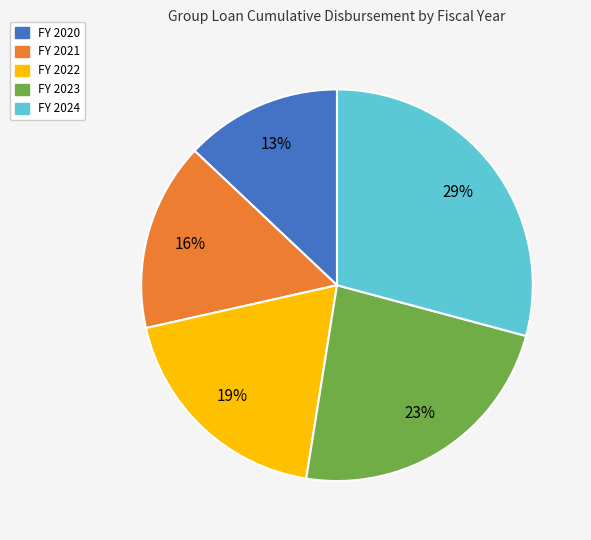

Does any single category account for the majority?

No